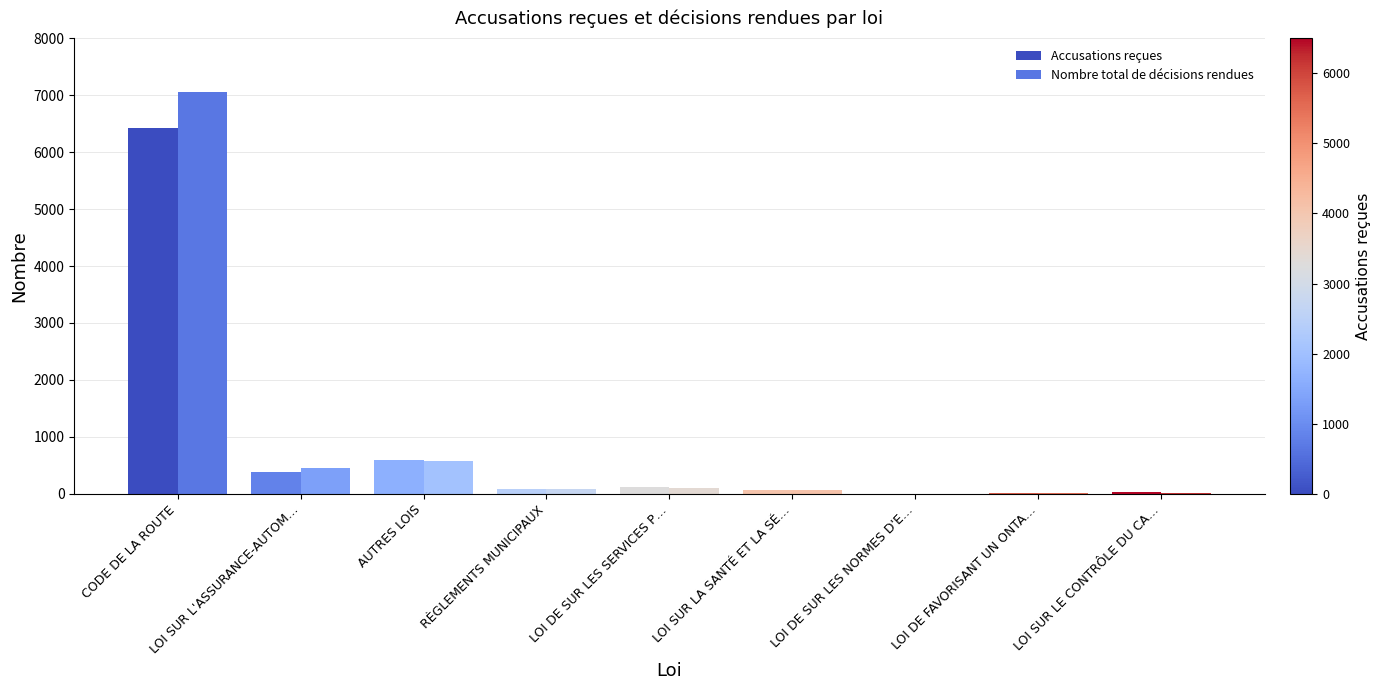

What is the sum of all Nombre total de décisions rendues values?

8354